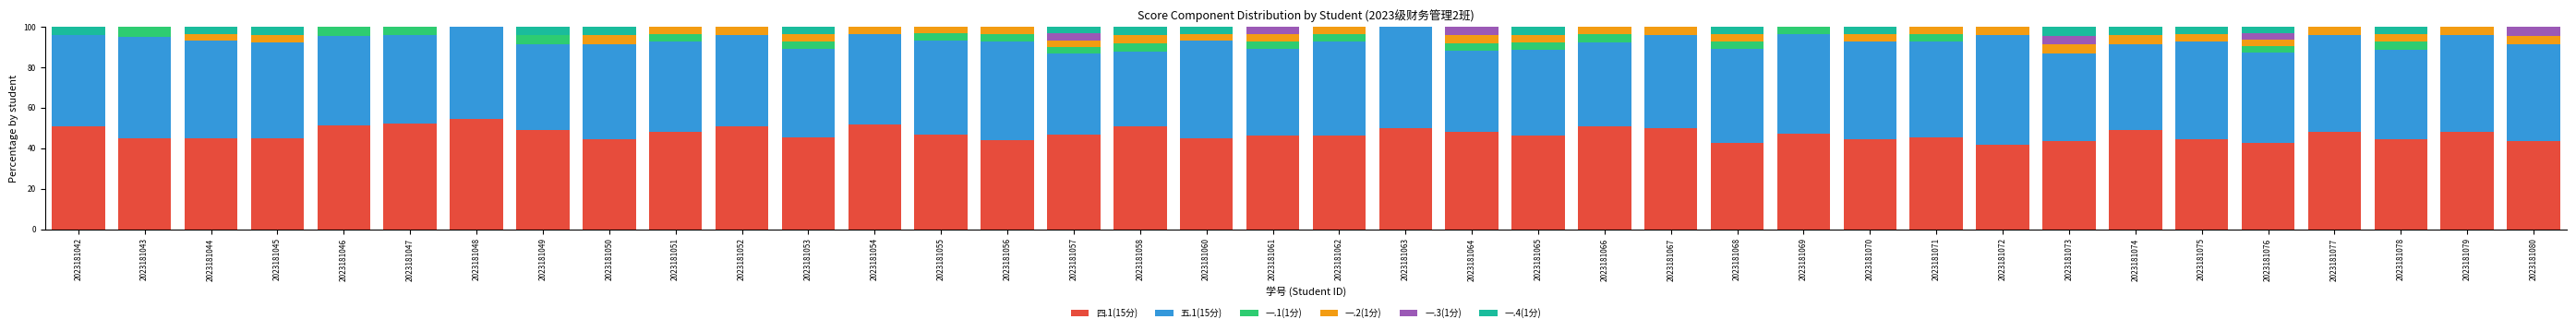

What is the highest value of the 四.1(15分) series?

54.5